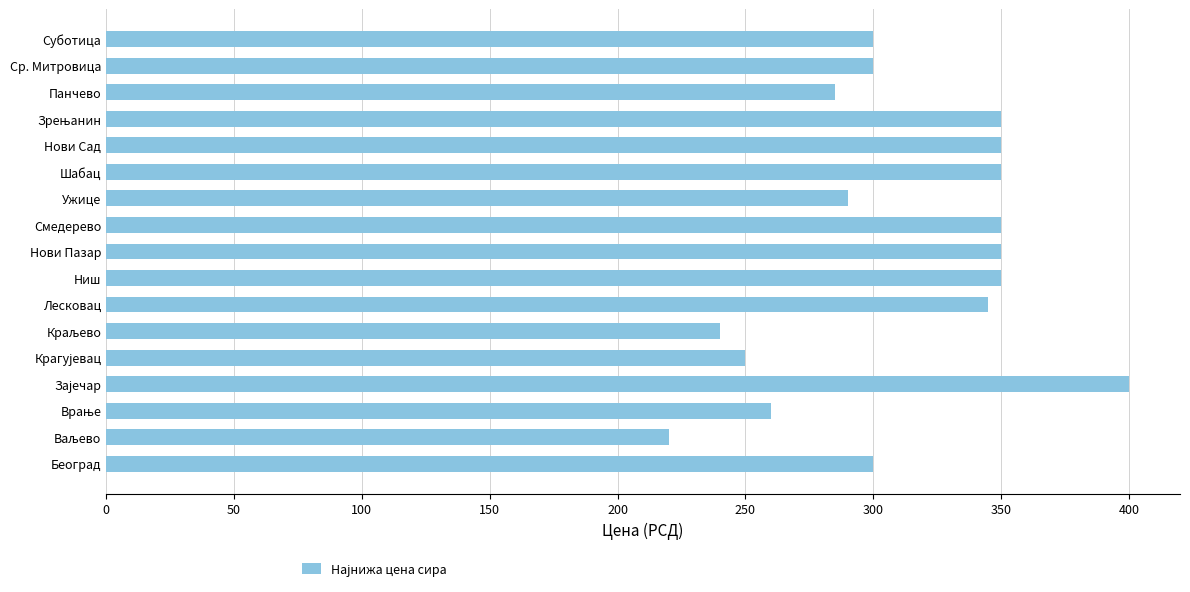

Reading bottom to top, extract all data points from this chart.

300.0	220.0	260.0	400.0	250.0	240.0	345.0	350.0	350.0	350.0	290.0	350.0	350.0	350.0	285.0	300.0	300.0